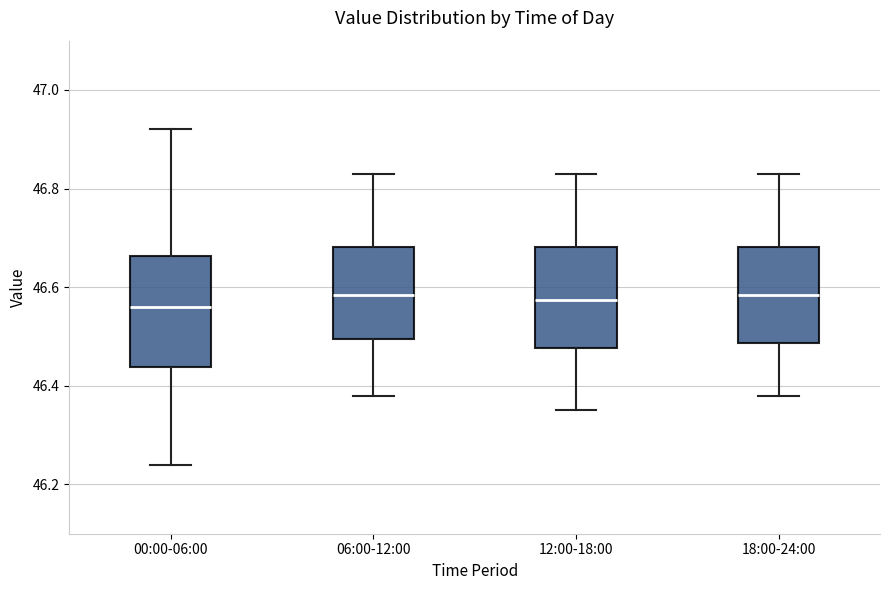

Reading left to right, transcribe this box plot: for each box, give where its median line is, the range the box spans, and where its two whiskers end, as read against the y-axis. The values are not printed on the chart, so give them approximately, as read against the axis.

00:00-06:00: median 46.56, box 46.44 to 46.66, whiskers 46.24 to 46.92
06:00-12:00: median 46.58, box 46.50 to 46.68, whiskers 46.38 to 46.84
12:00-18:00: median 46.58, box 46.48 to 46.68, whiskers 46.36 to 46.84
18:00-24:00: median 46.58, box 46.48 to 46.68, whiskers 46.38 to 46.84